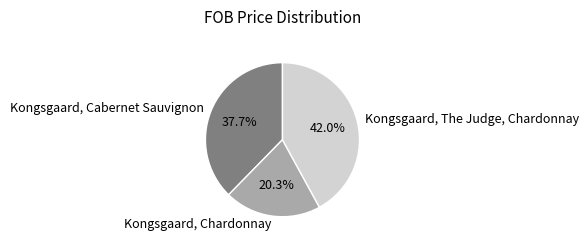

Does Kongsgaard, The Judge, Chardonnay account for over 50% of the chart?

No